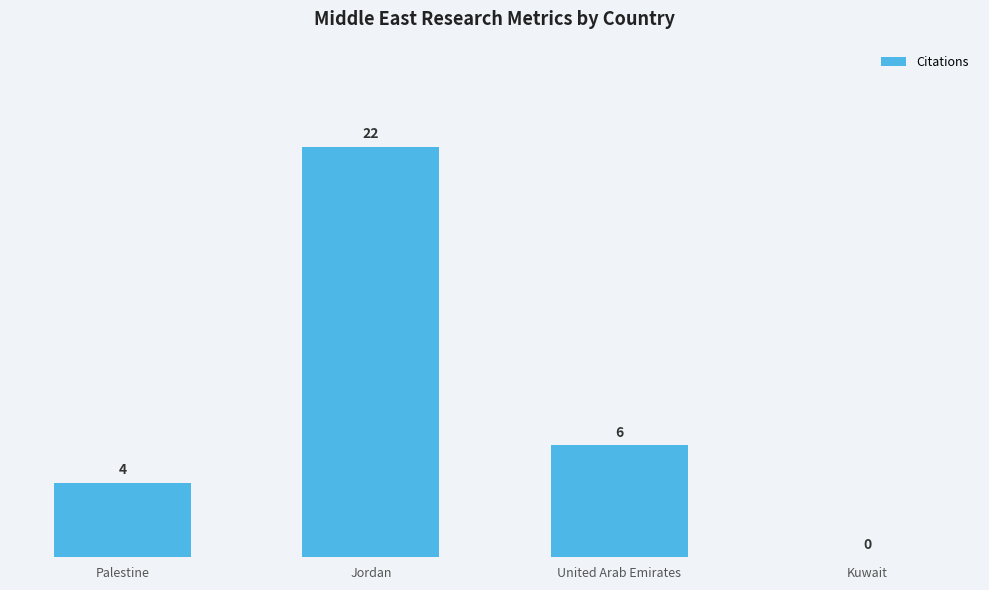

How many values are above zero?

3